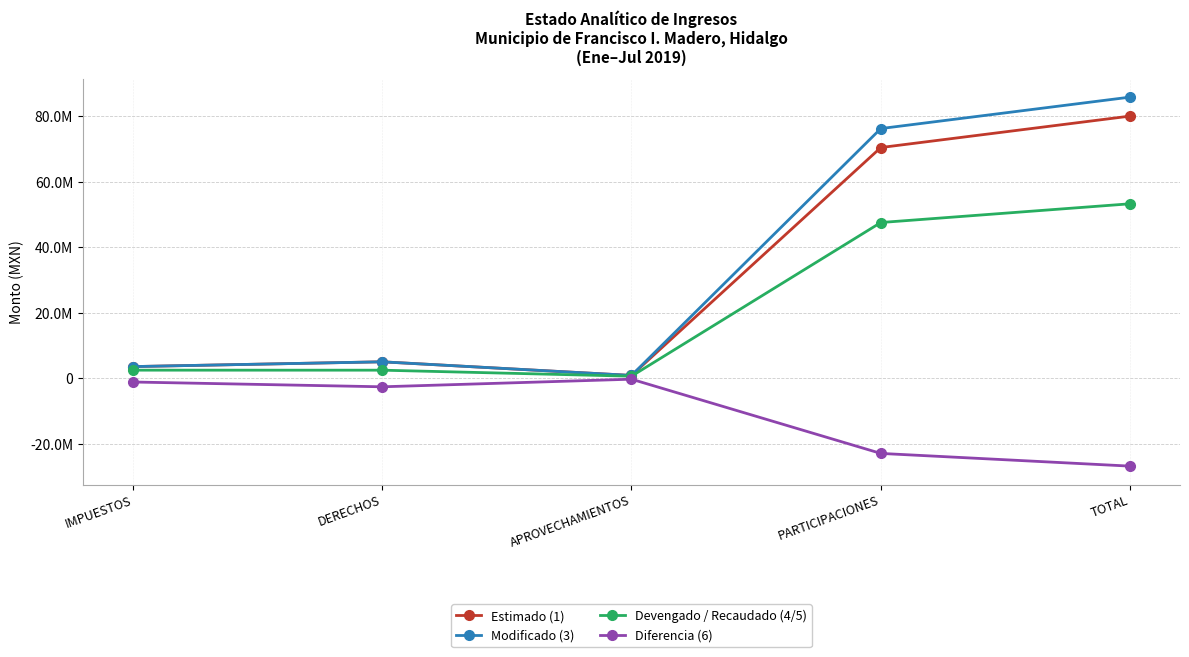

True or false: Diferencia (6) and Devengado / Recaudado (4/5) cross at least once.

False